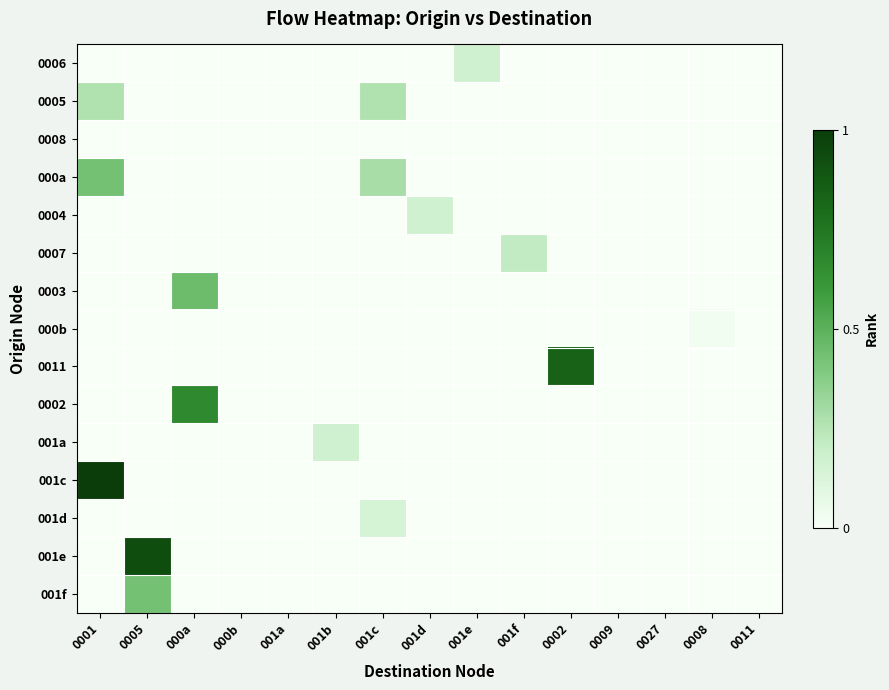

Which label corresponds to the smallest value in the chart?

0001